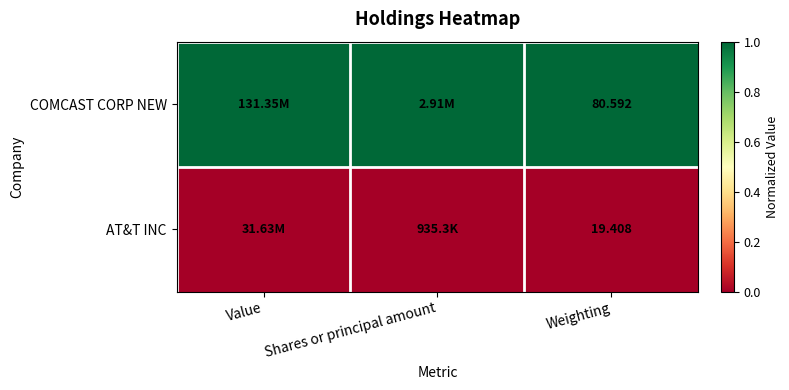

At how many categories does at least one series exceed 0?

3